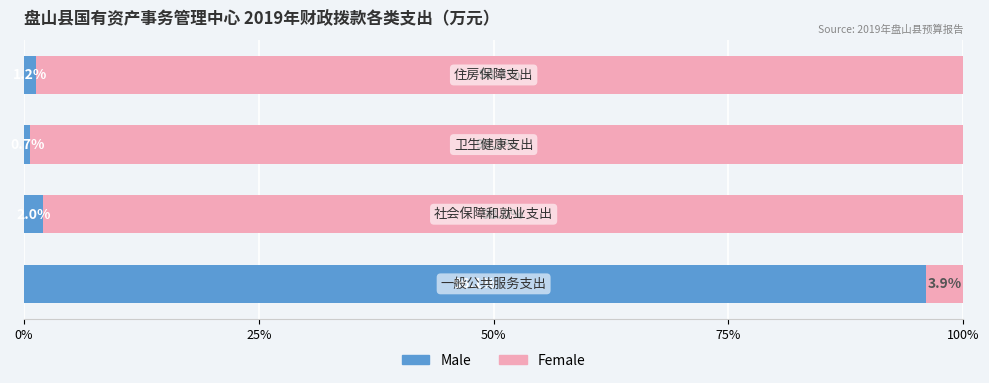

What is the difference between the maximum and minimum values in the Male series?

95.4